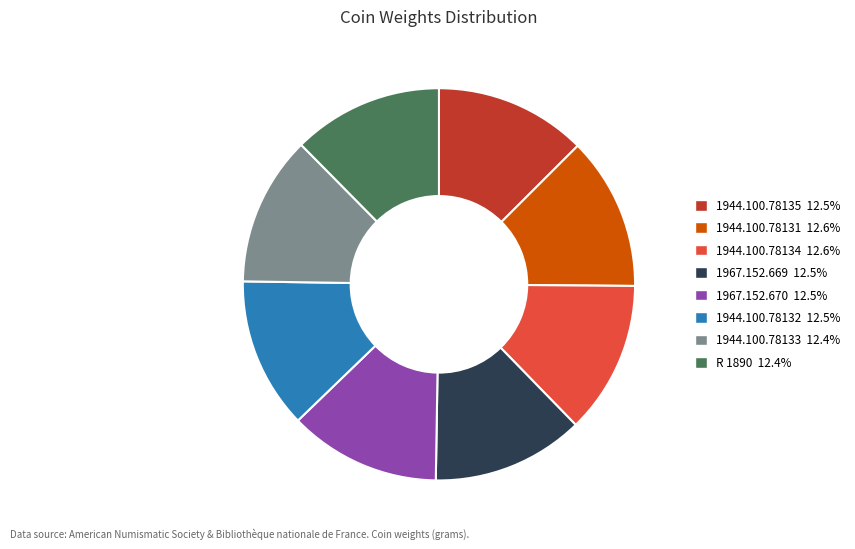

How many segments does this pie chart have?

8